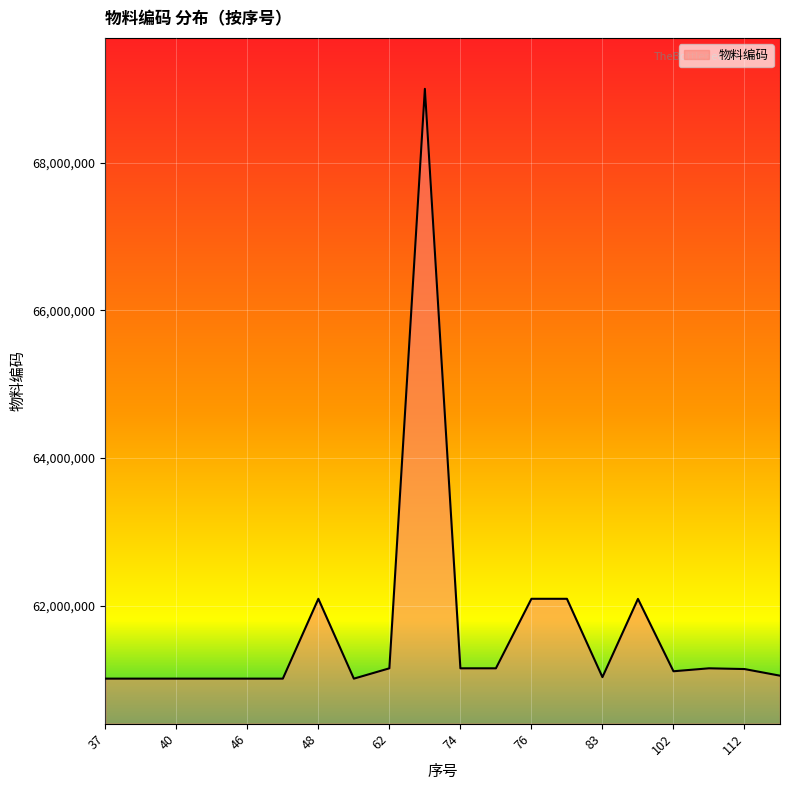

What is the minimum value shown in the chart?

61010071